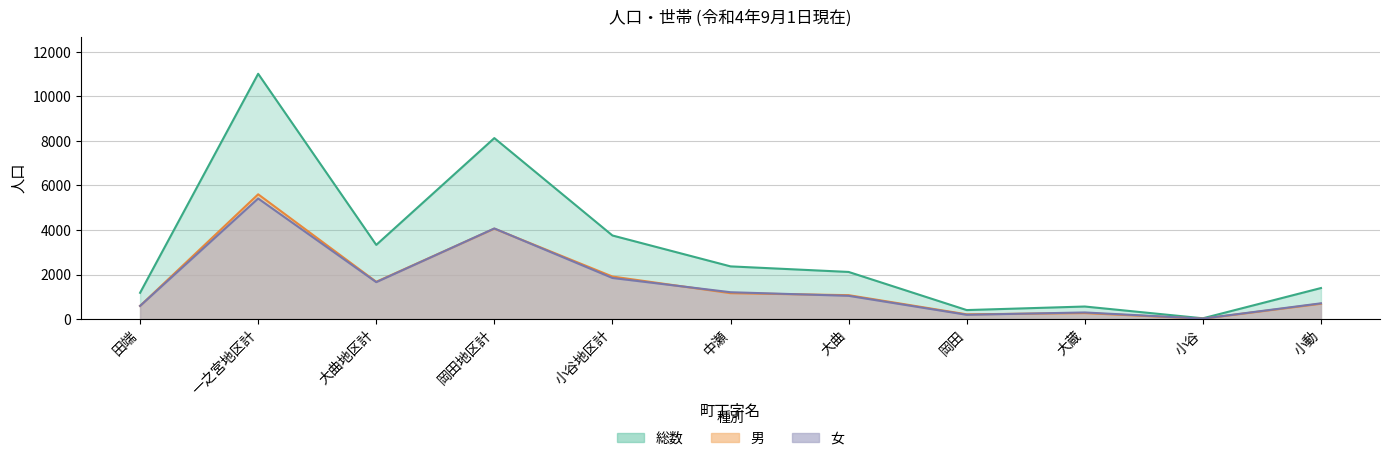

What position from the left is 一之宮地区計?

2